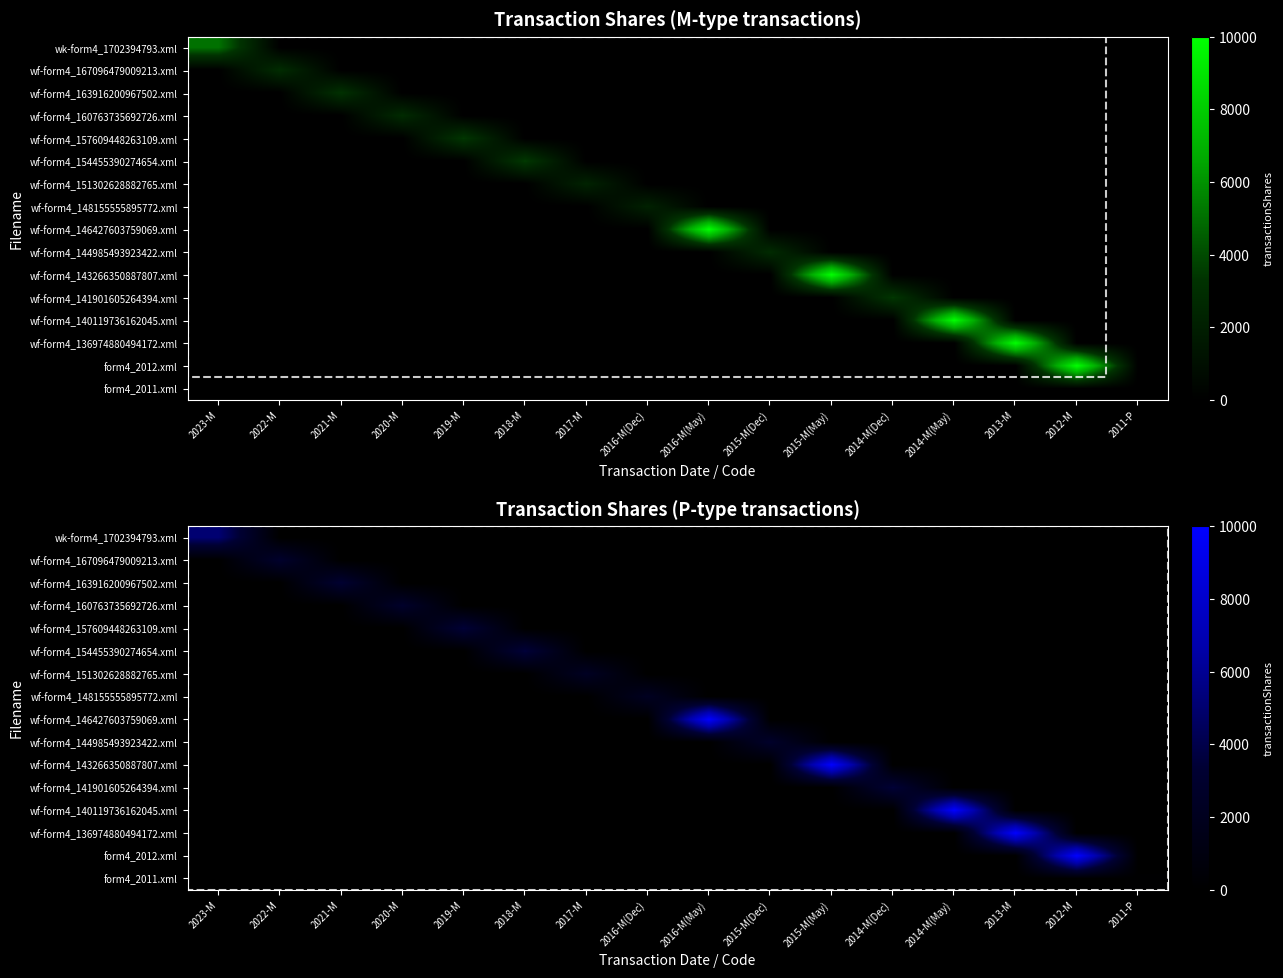

The value of wf-form4_144985493923422.xml at 2015-M(May) is 1846. True or false?

False